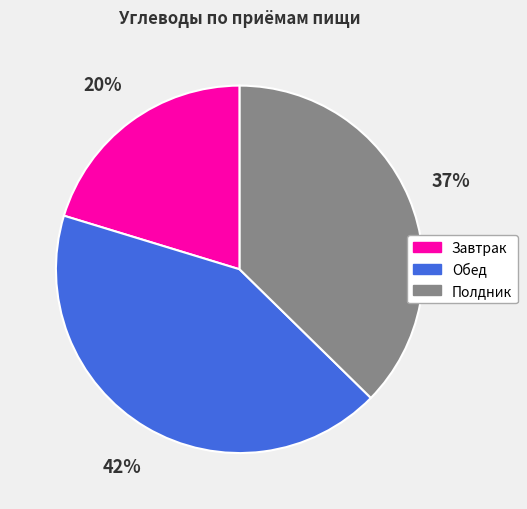

Count the number of slices in the pie.

3